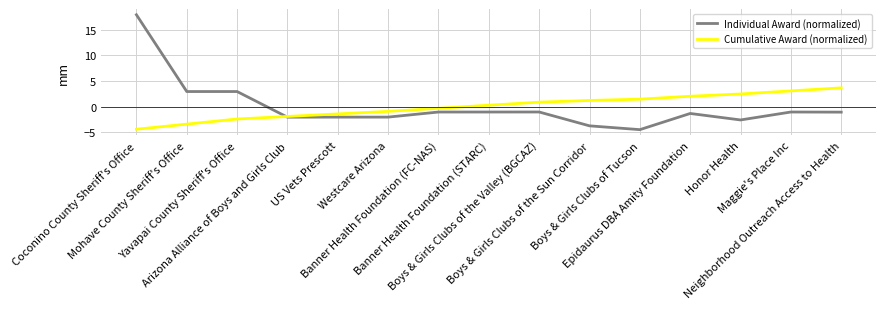

What are all the series names shown in the legend?

Individual Award (normalized), Cumulative Award (normalized)